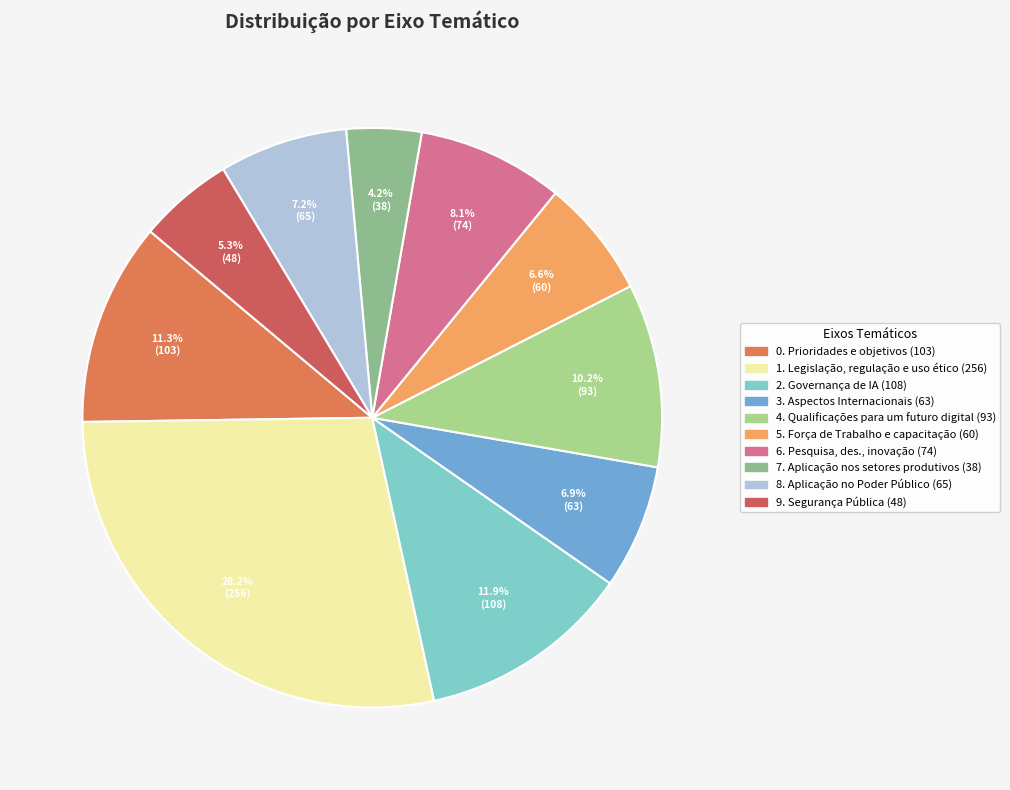

To the nearest percent, what is the difference between the largest and smallest slice percentages?

24%